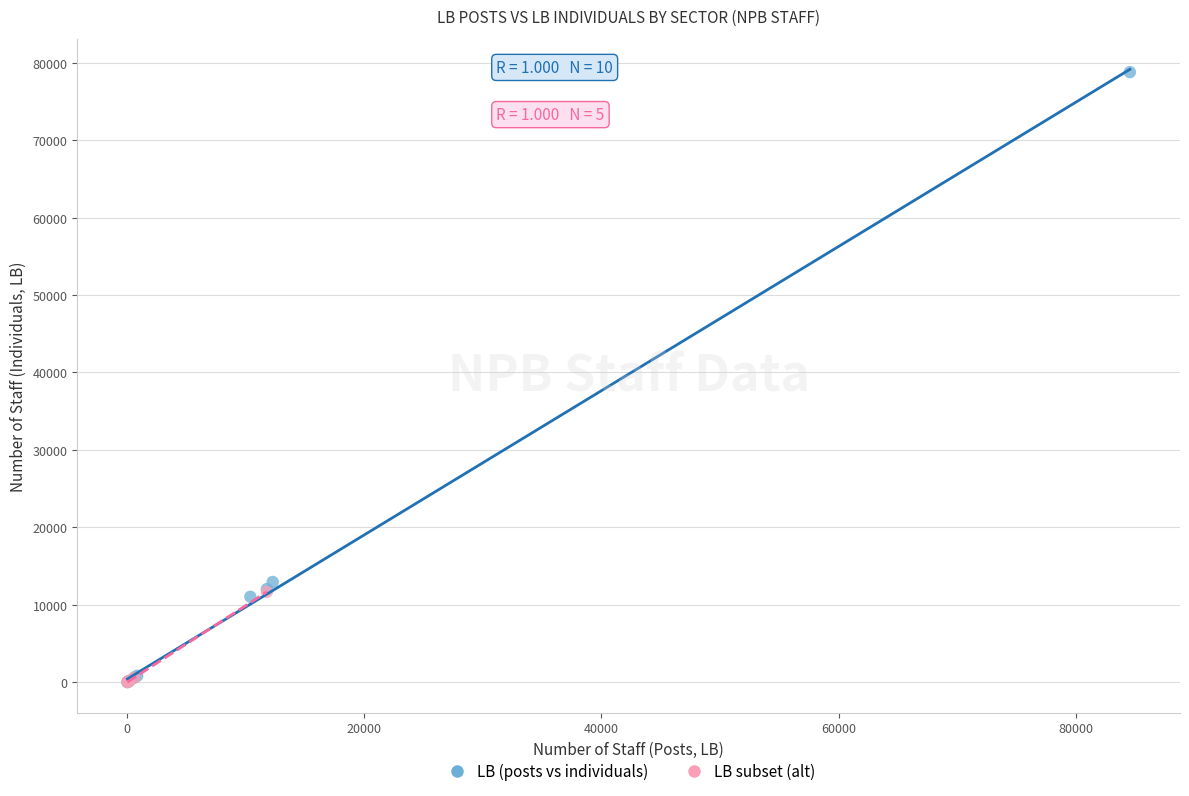

Which series contains the highest Y value?

LB (posts vs individuals)